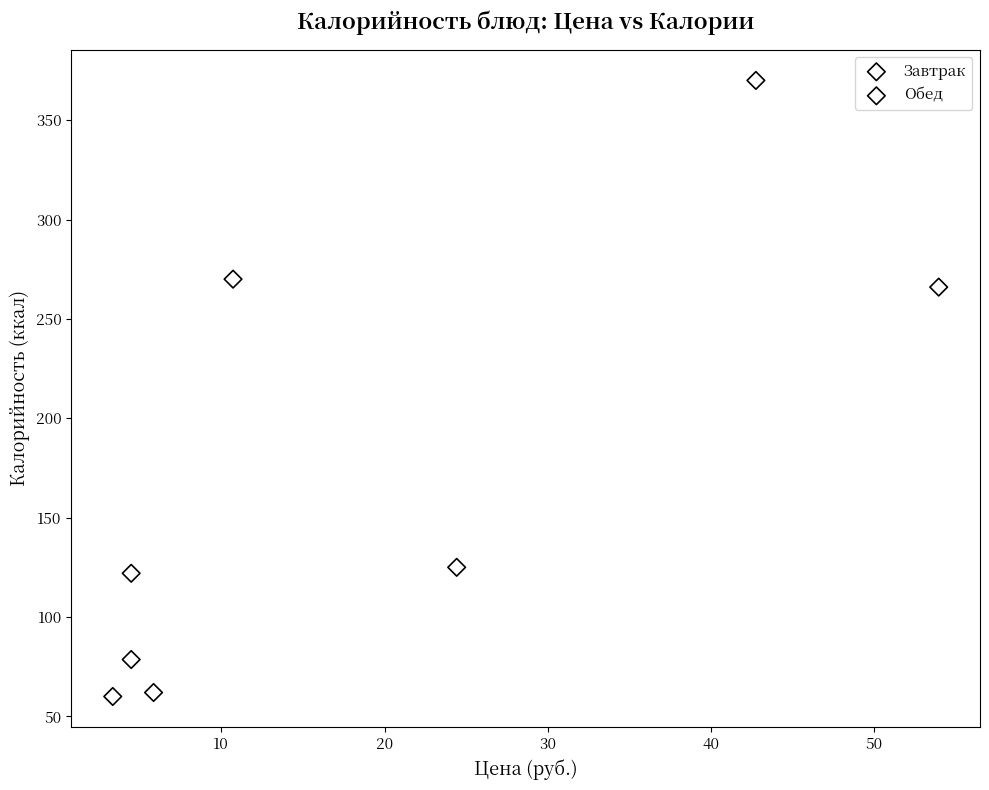

What are all the series names shown in the legend?

Завтрак, Обед